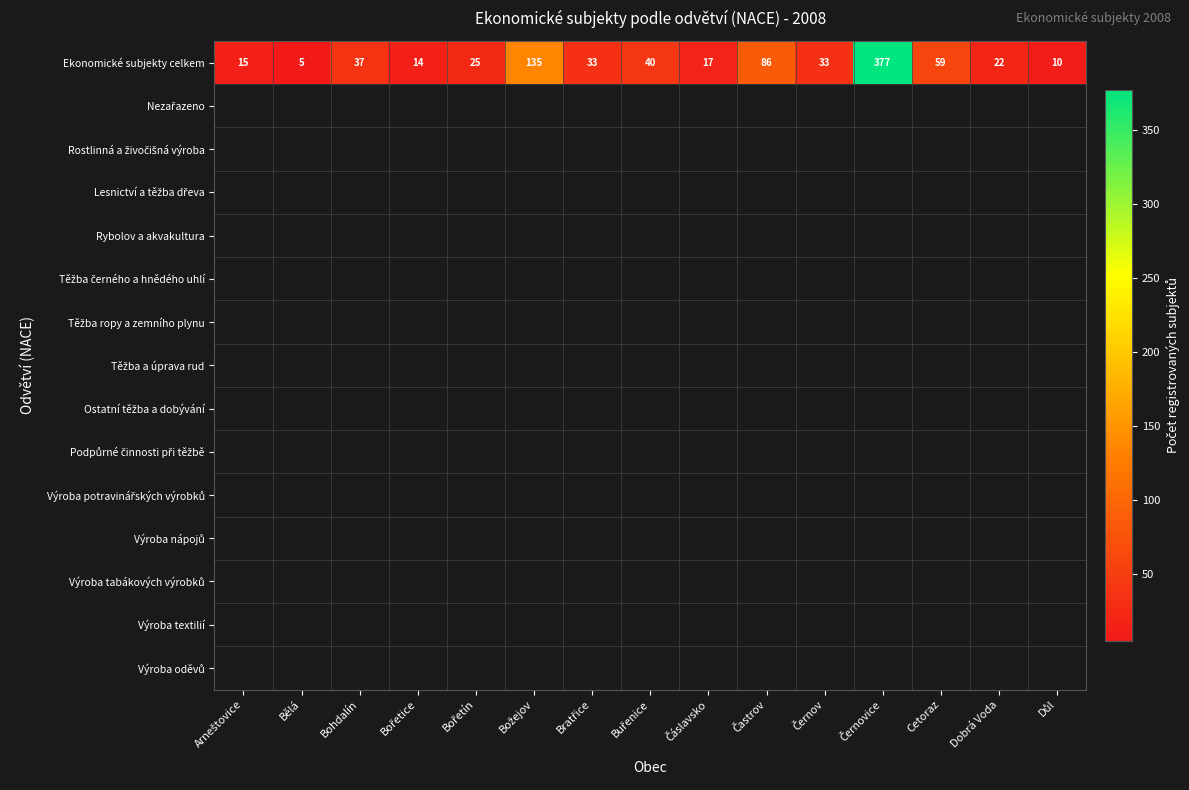

Which series has the largest total across all categories?

Ekonomické subjekty celkem